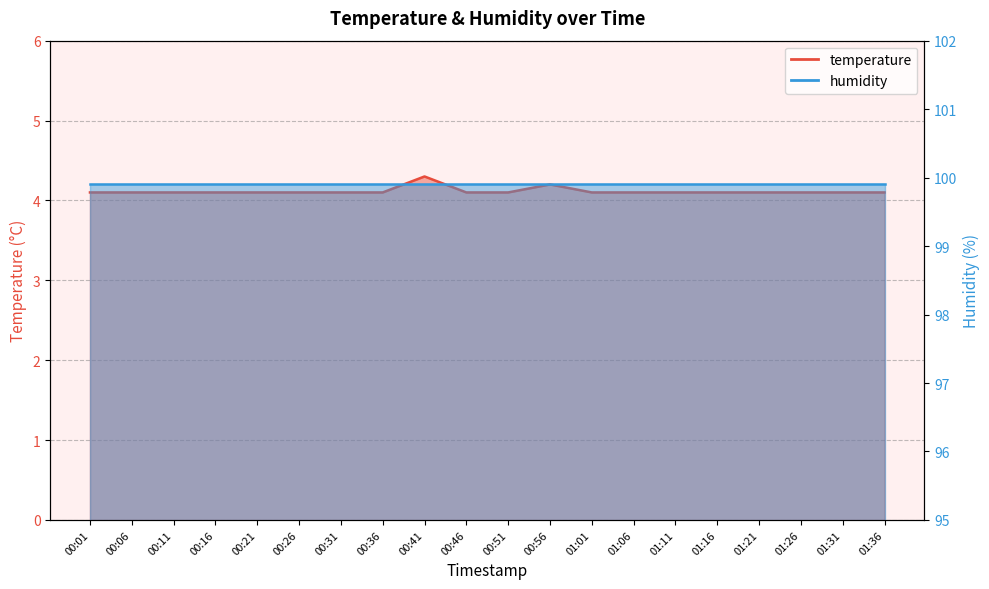

Which category has the lowest value across all series?

00:01